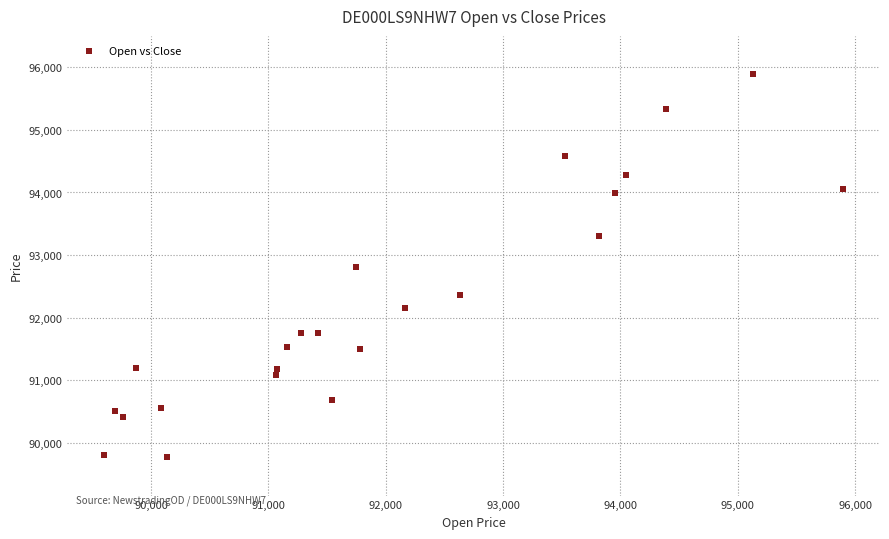

What is the range of X values (max minus min)?

6294